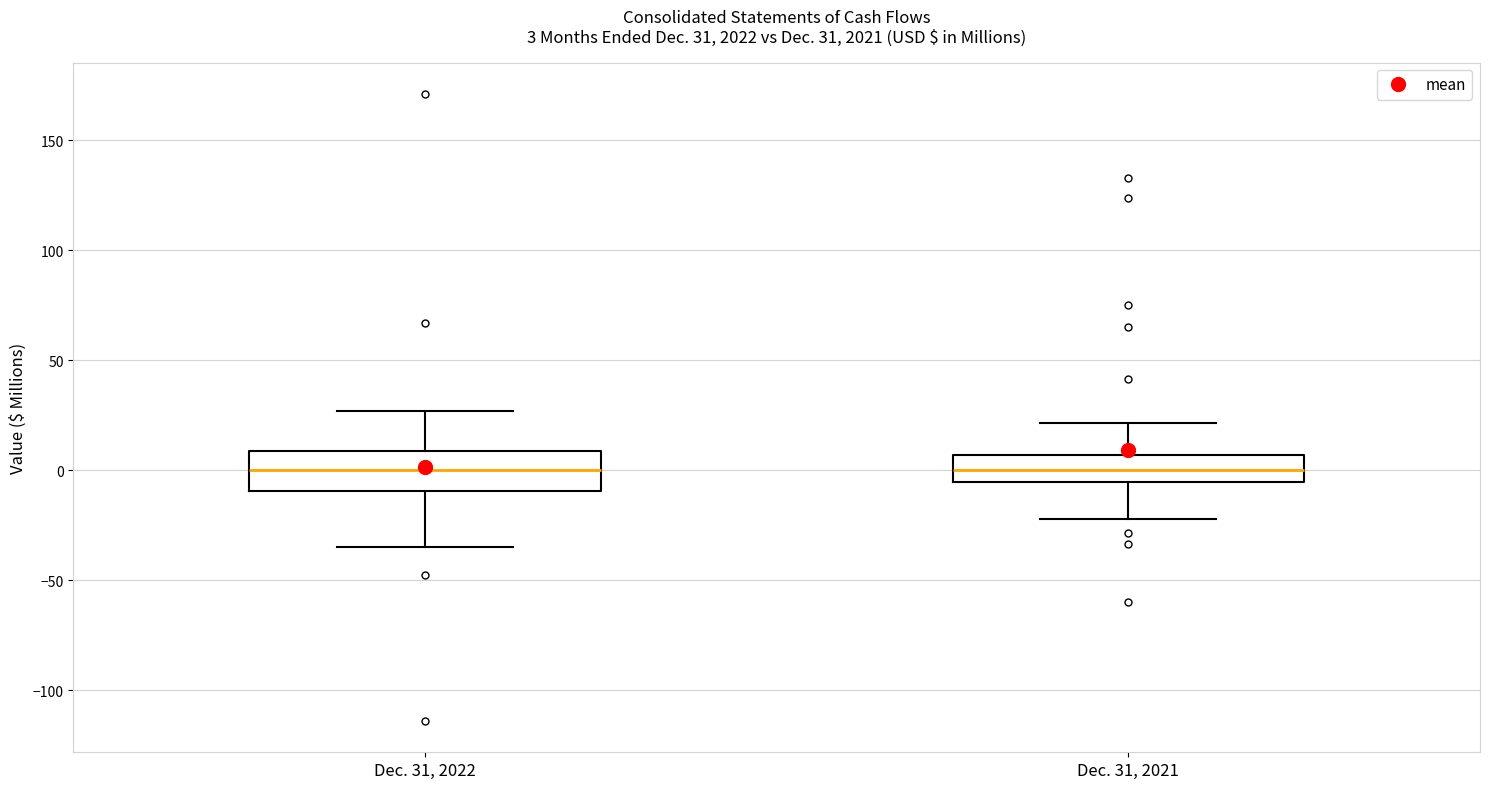

Which box is the tallest, from its lower edge to its upper edge?

Dec. 31, 2022